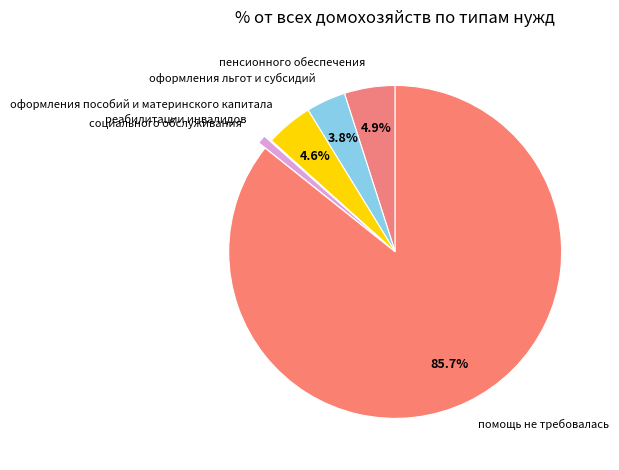

Do оформления пособий и материнского капитала and помощь не требовалась together represent more than half of the pie?

Yes